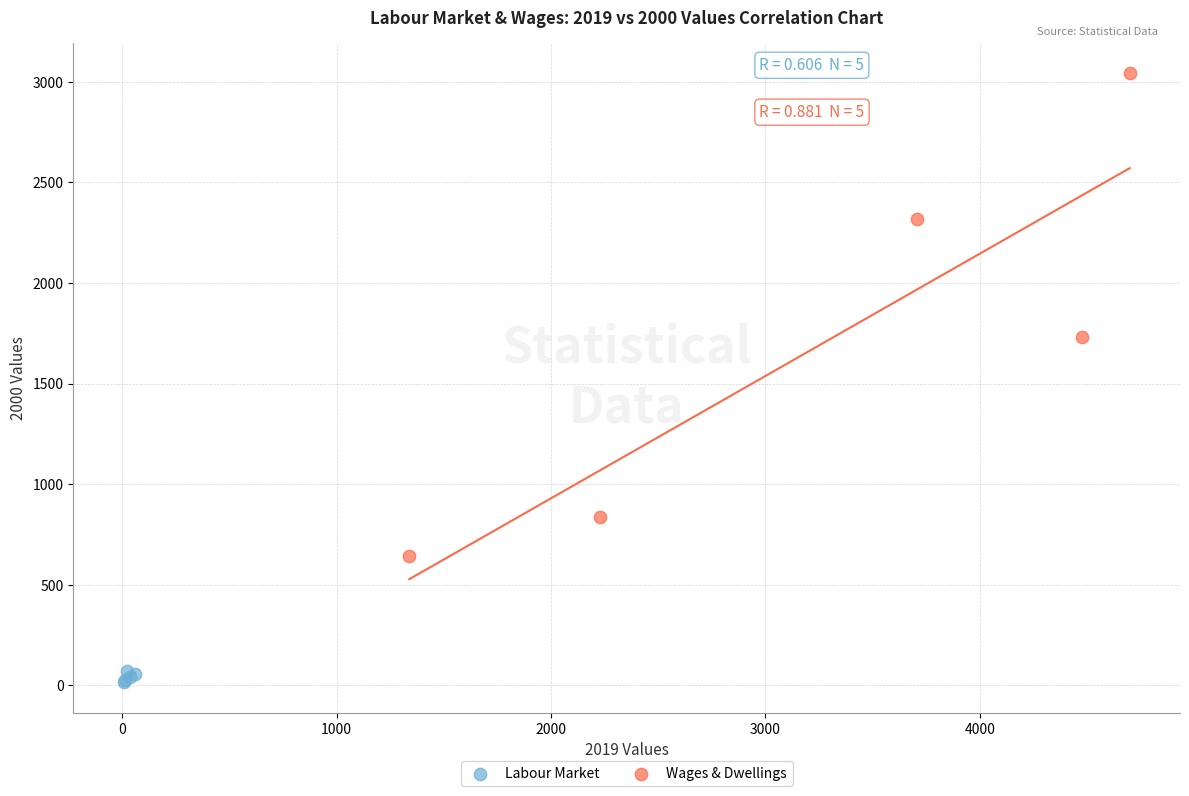

Which series contains the highest Y value?

Wages & Dwellings